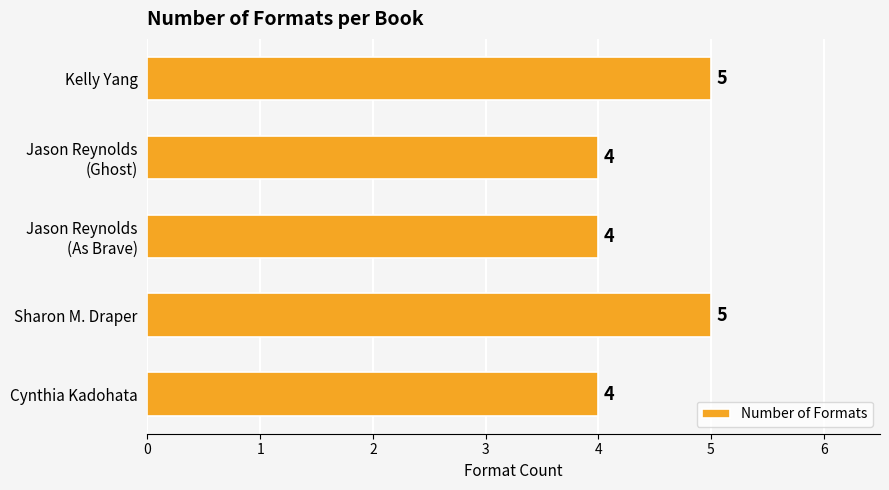

What is the average value?

4